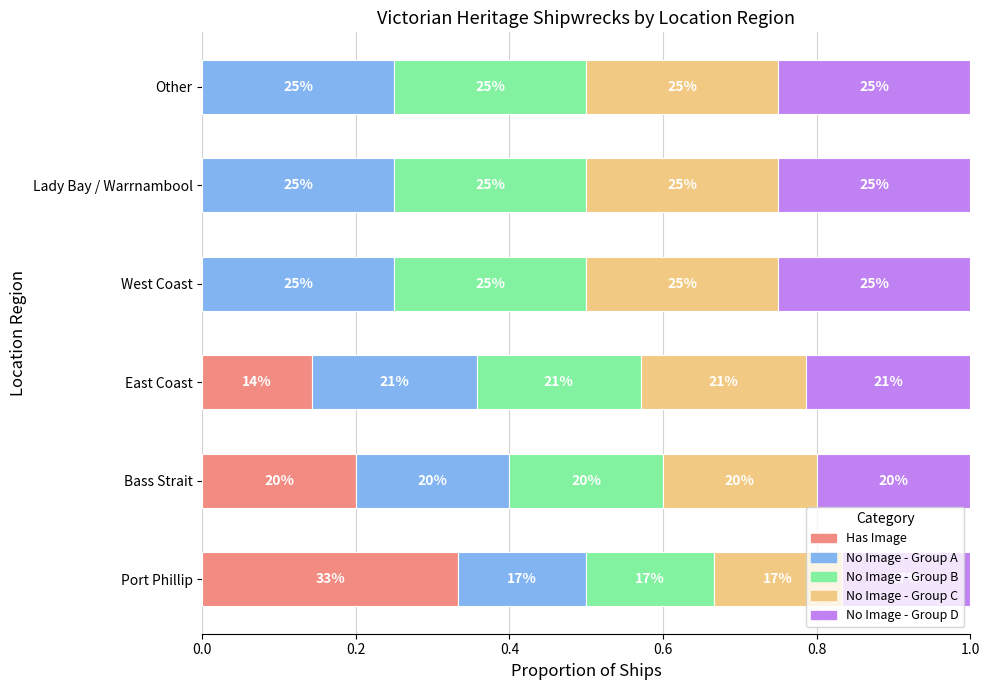

What are all the series names shown in the legend?

Has Image, No Image - Group A, No Image - Group B, No Image - Group C, No Image - Group D